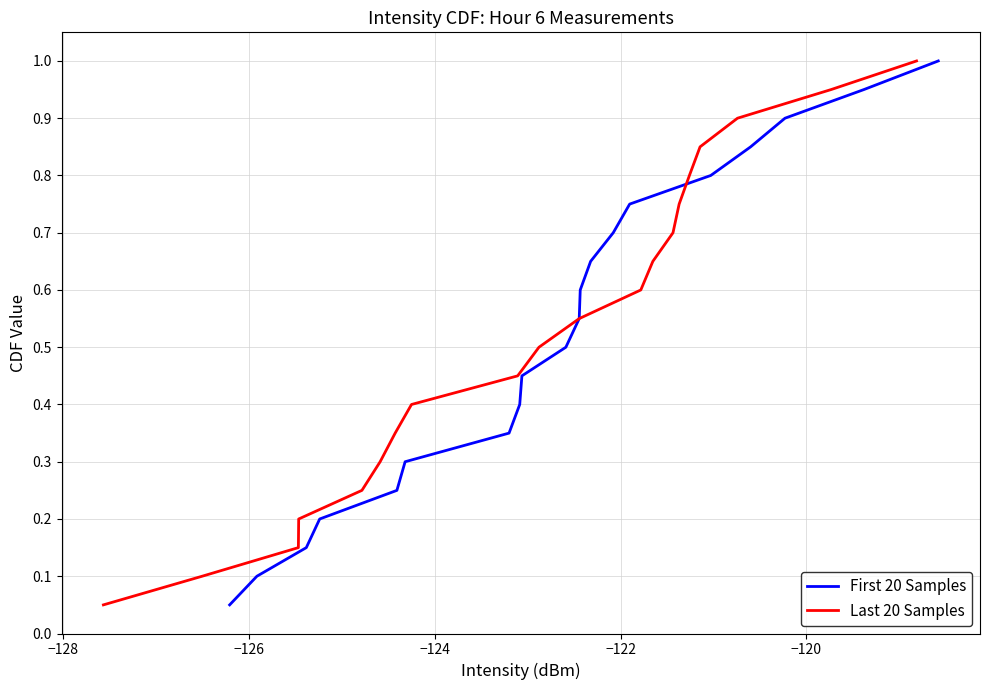

What are all the series names shown in the legend?

First 20 Samples, Last 20 Samples